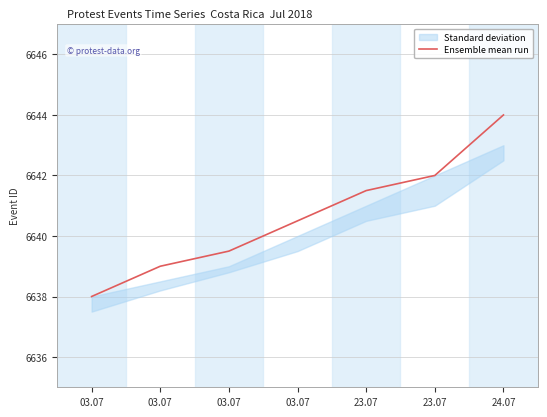

What is the maximum value shown in the chart?

6644.0